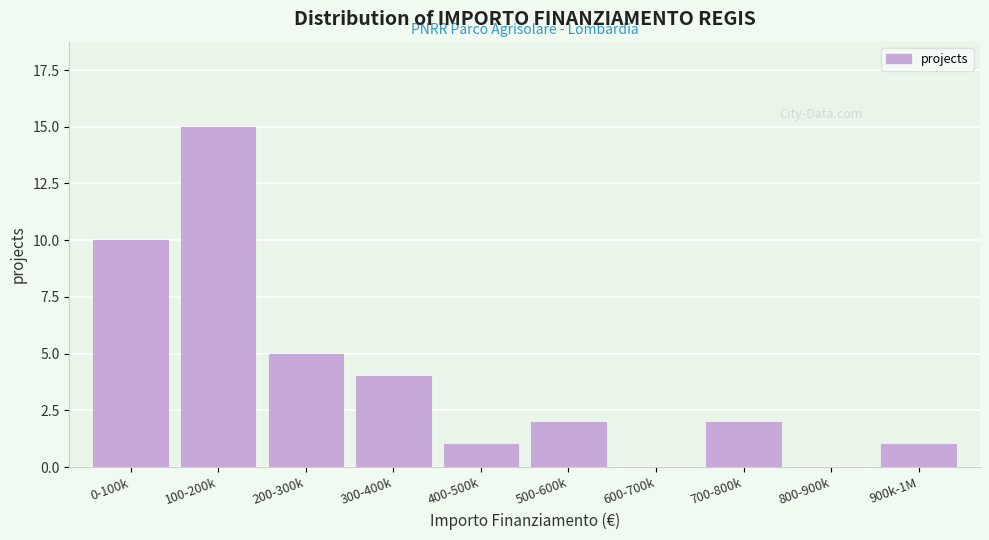

Reading left to right, what are all the values shown in this chart?

0-100k=10	100-200k=15	200-300k=5	300-400k=4	400-500k=1	500-600k=2	600-700k=0	700-800k=2	800-900k=0	900k-1M=1